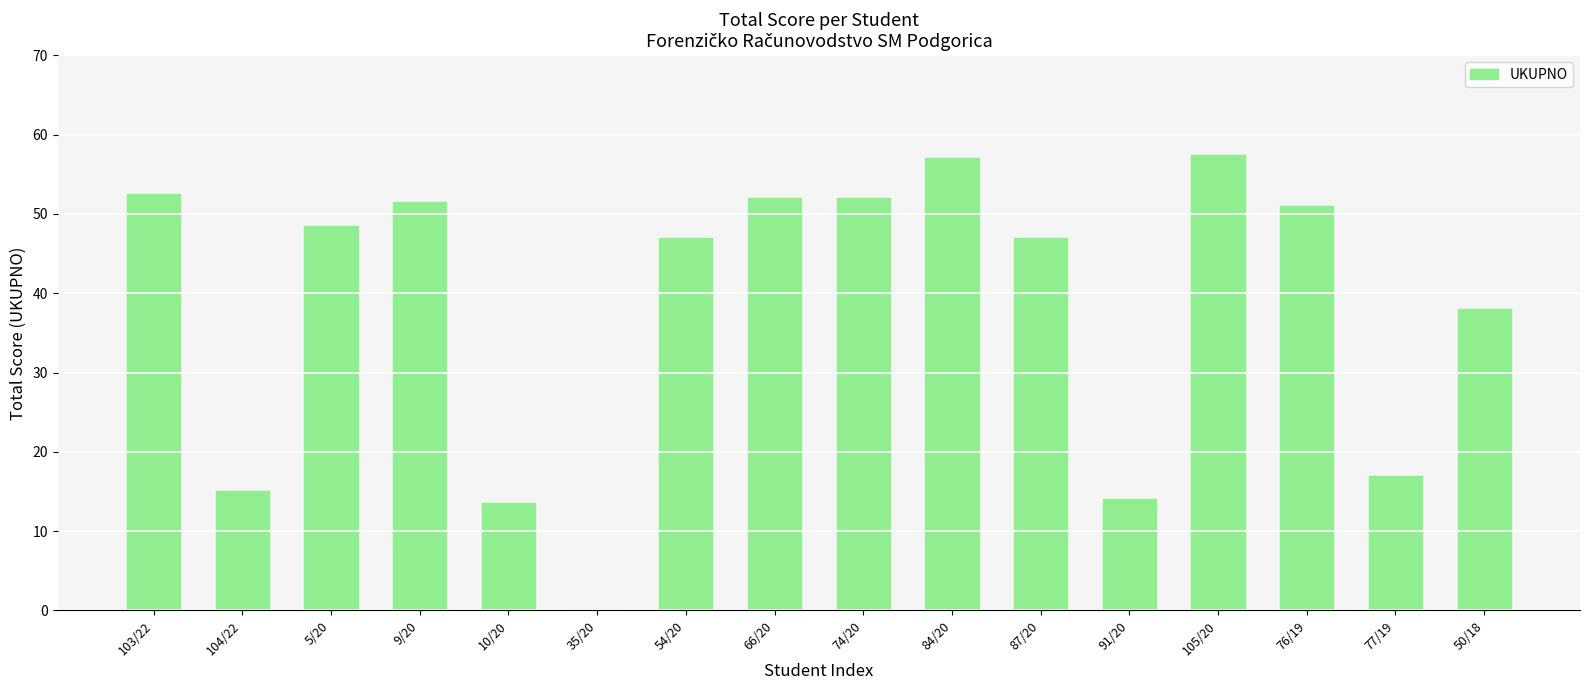

What is the change in value from 74/20 to 105/20?

+5.5